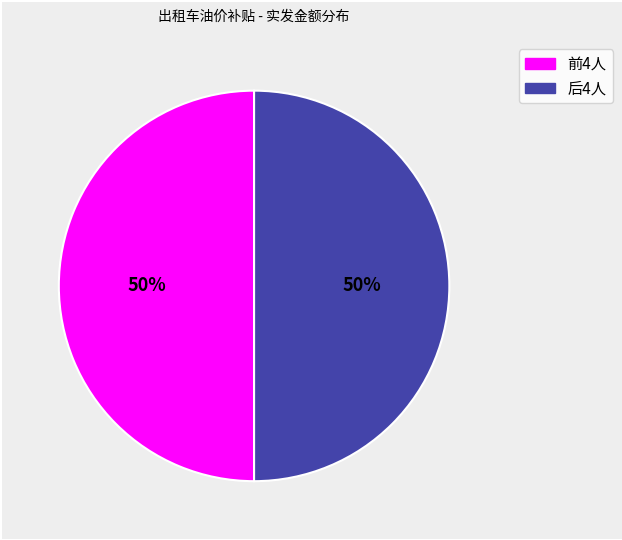

To the nearest percent, what is the average slice percentage?

50%